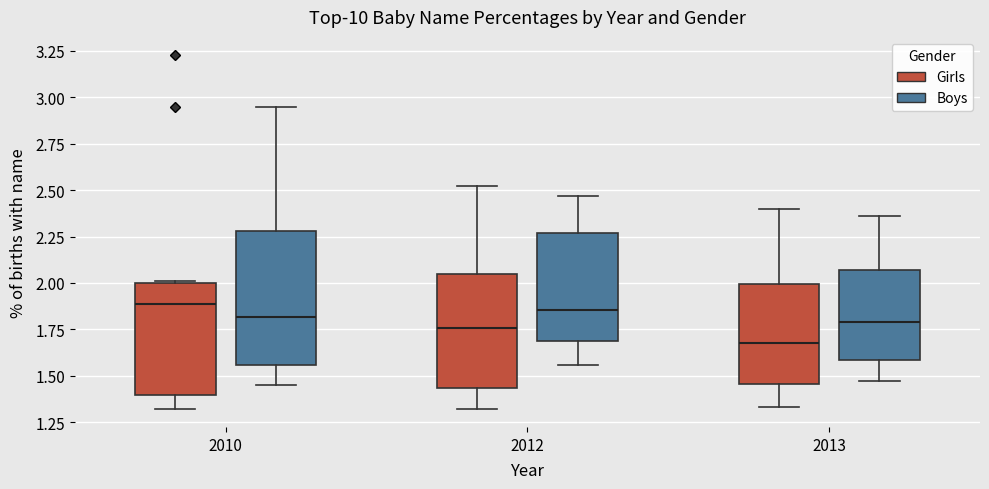

Which box is the tallest, from its lower edge to its upper edge?

2010 (Boys)